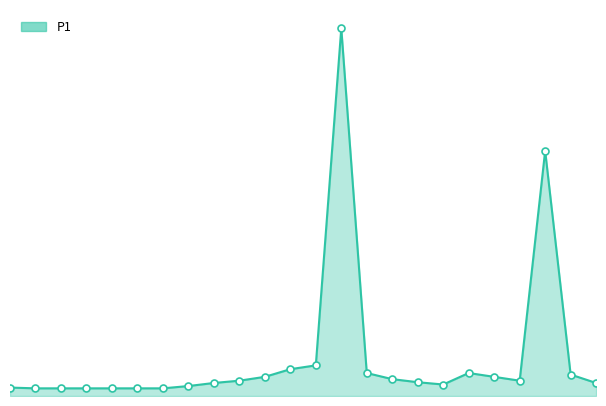

Does the chart have visible grid lines?

No